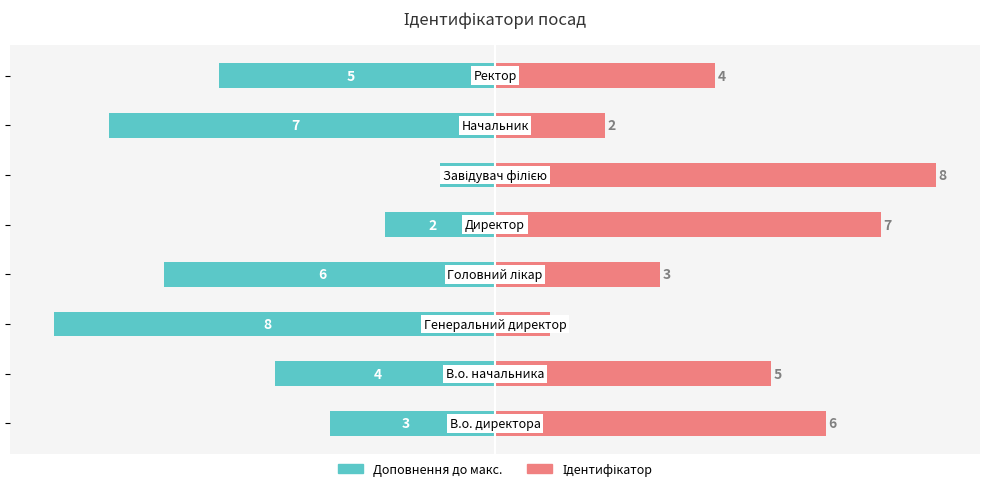

Reading right to left, extract all data points from this chart.

В.о./Начальник: 4=-5	2=-7	0=-1	−2=-2	−4=-6	−6=-8	−8=-4	−10=-3
Ідентифікатор: 4=4	2=2	0=8	−2=7	−4=3	−6=1	−8=5	−10=6